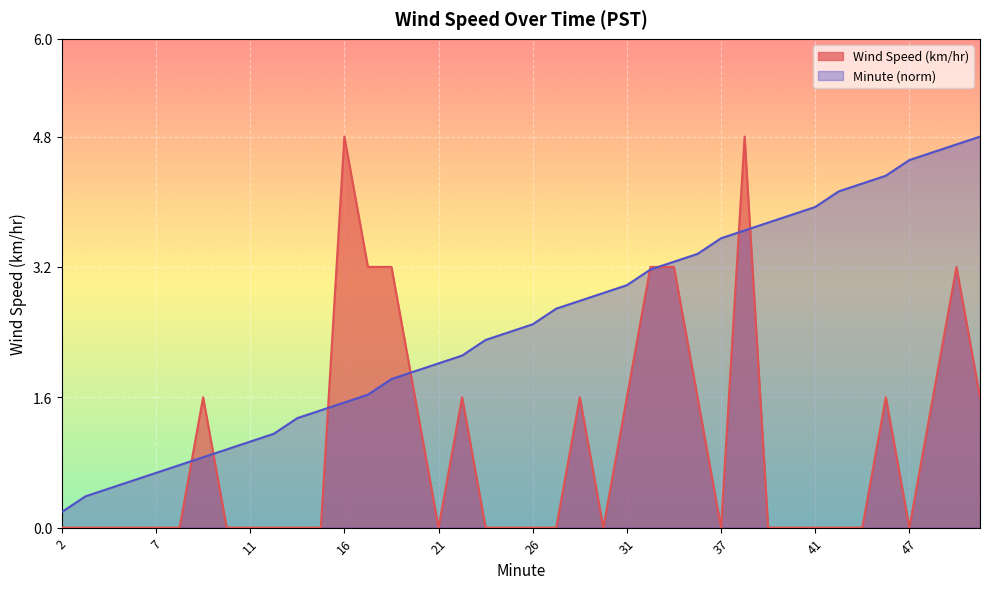

Is it true that Wind Speed (km/hr) equals 2.1 at 47?

False